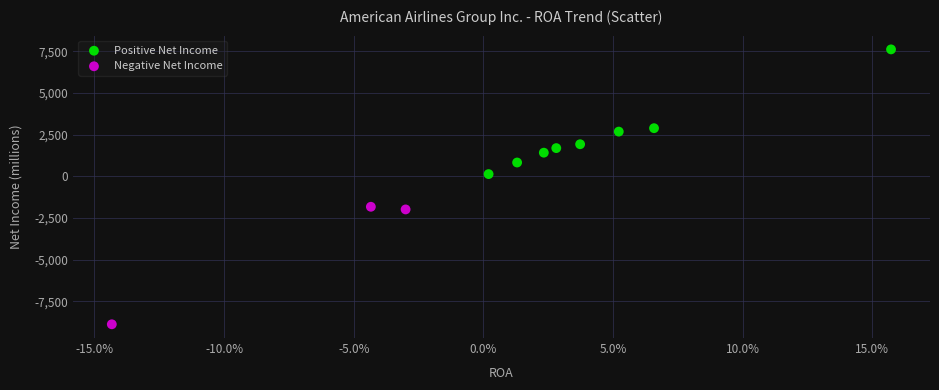

Which series contains the highest Y value?

Positive Net Income